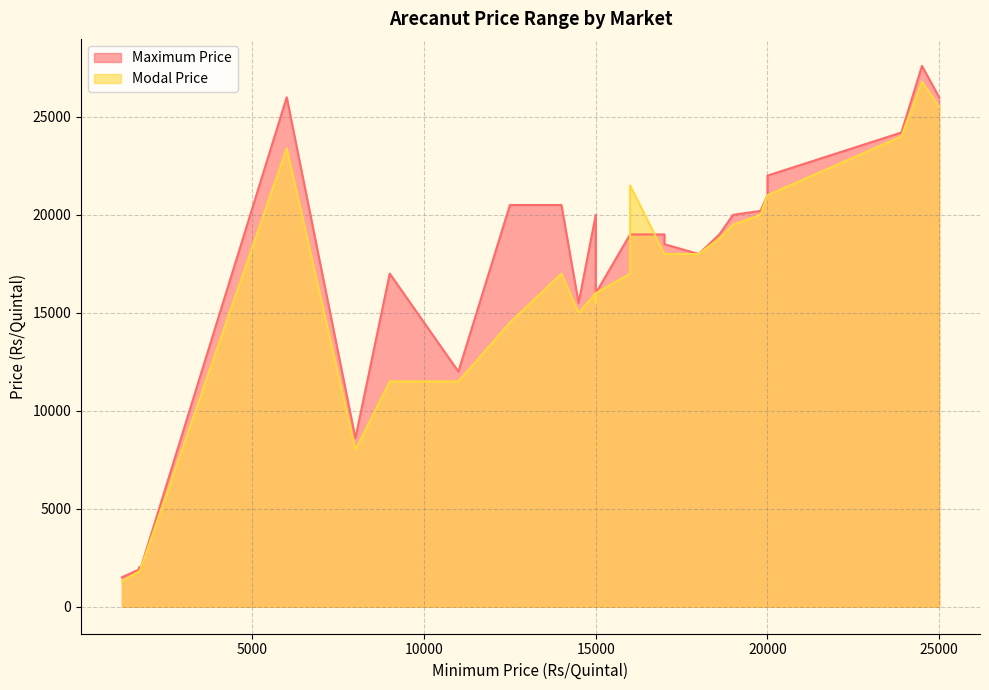

What is the value of the Maximum Price point at the 28th from the left?

20000